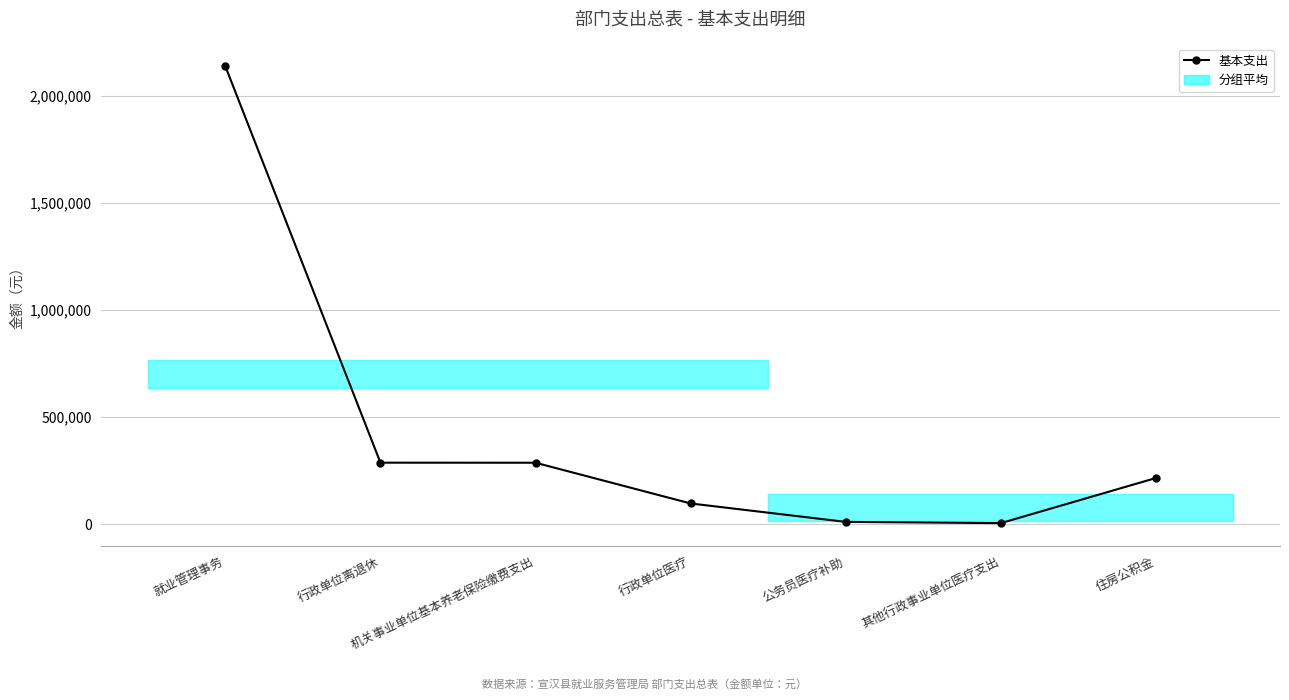

What is the difference between the values at 行政单位离退休 and 行政单位医疗?

190677